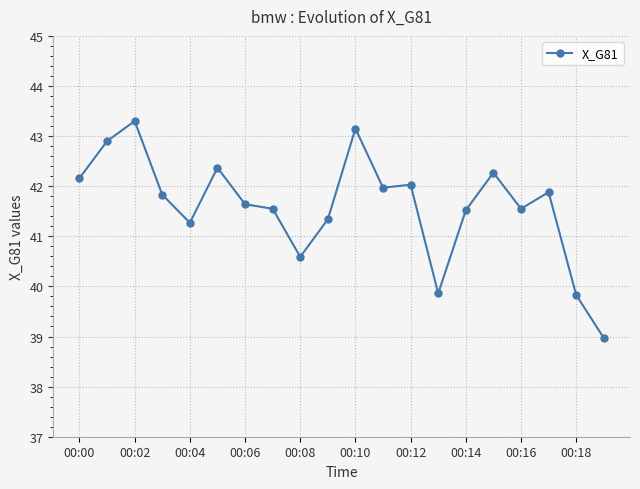

What is the minimum value shown in the chart?

39.0